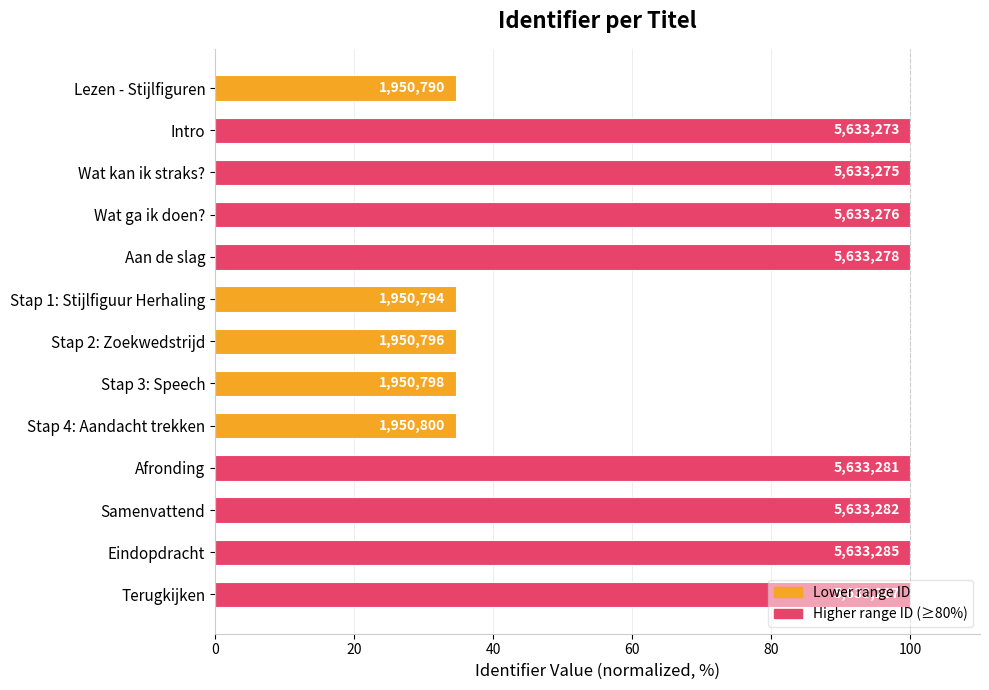

Does the chart contain any negative values?

No